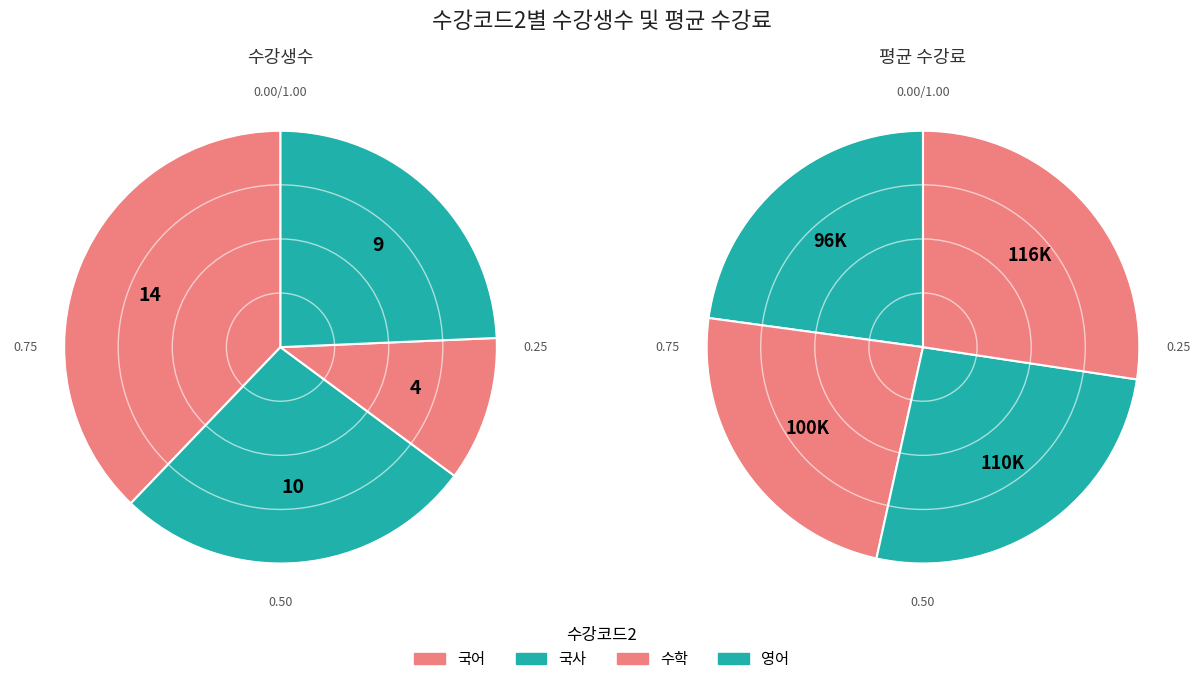

Which slice is the smallest?

수학